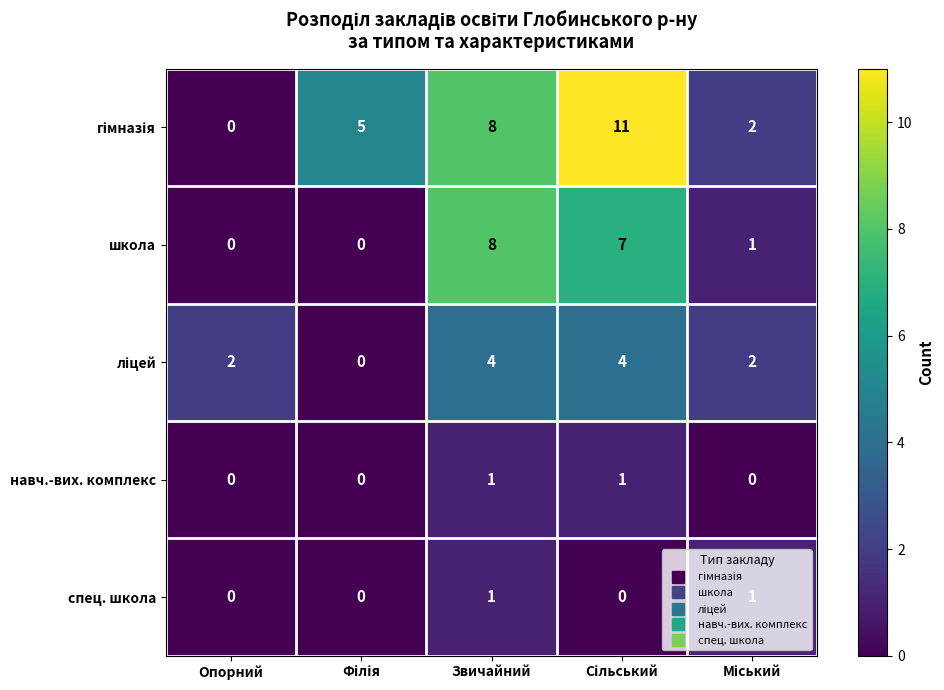

What is the difference between the maximum and minimum values in the школа series?

8